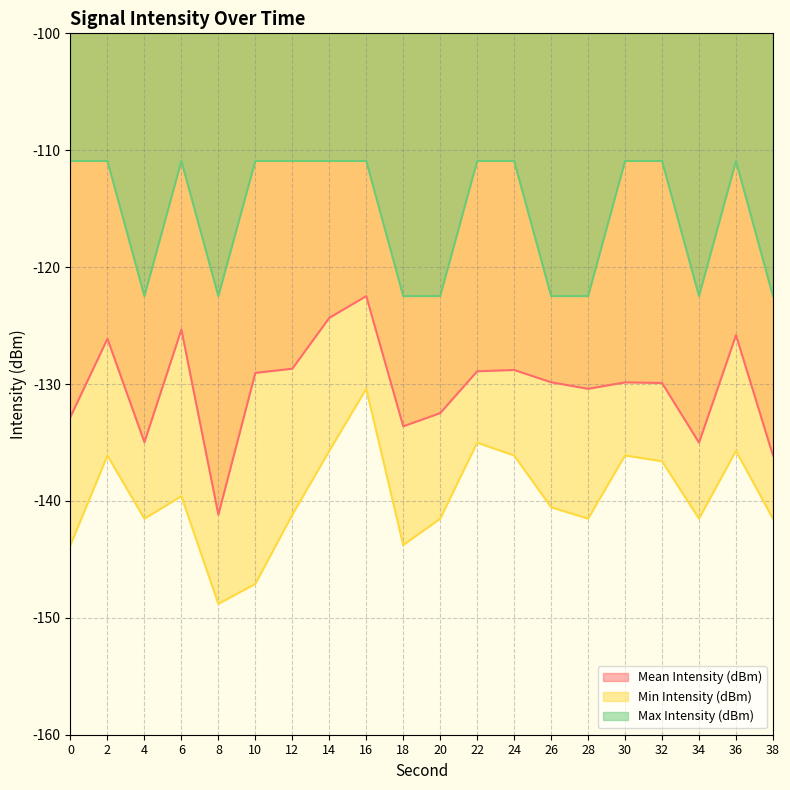

True or false: Max Intensity (dBm) and Mean Intensity (dBm) intersect in this chart.

False